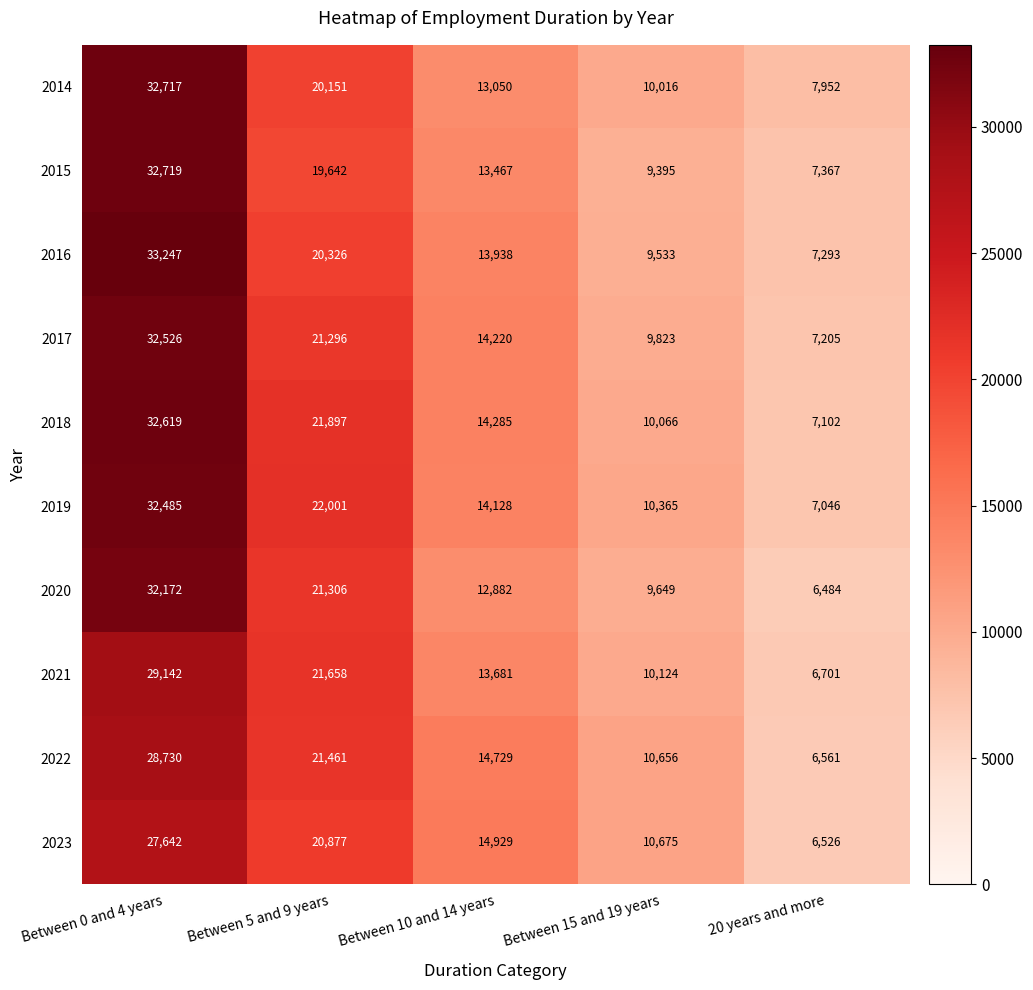

True or false: 2020 has a value of 8758 at 20 years and more.

False